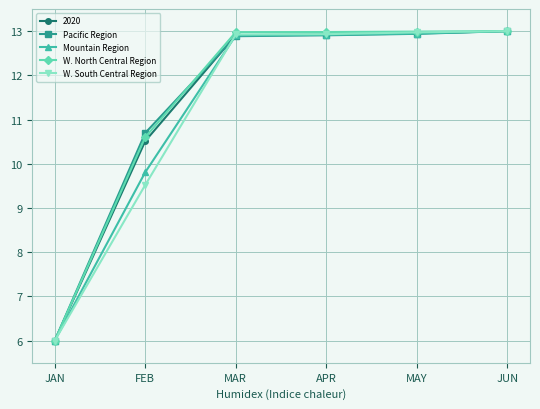

What is the difference between the second highest and second lowest values in the Pacific Region series?

2.2